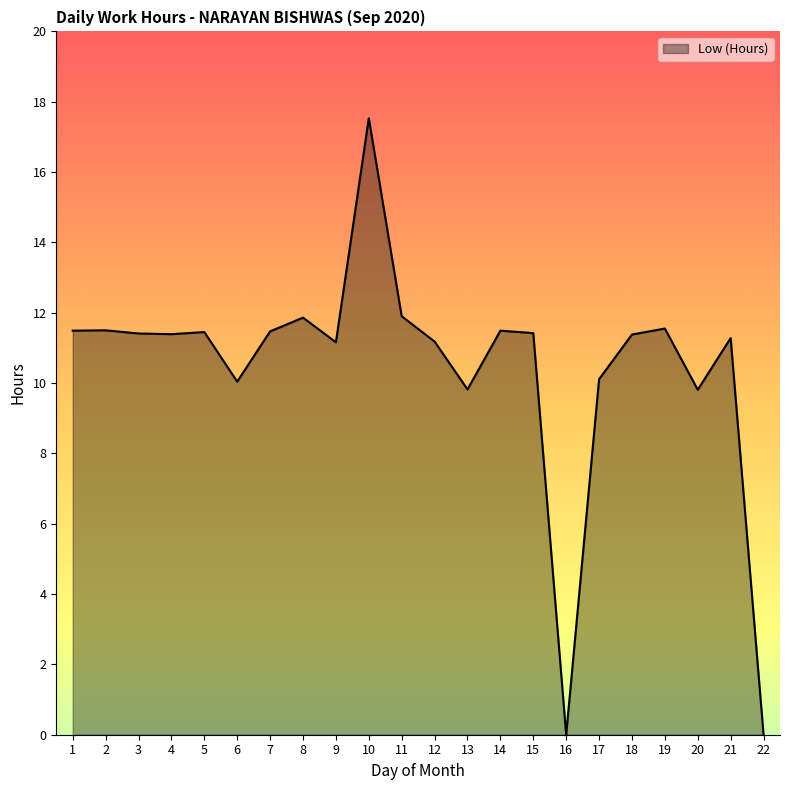

What is the ratio of the value at 2 to the value at 12?

1.0